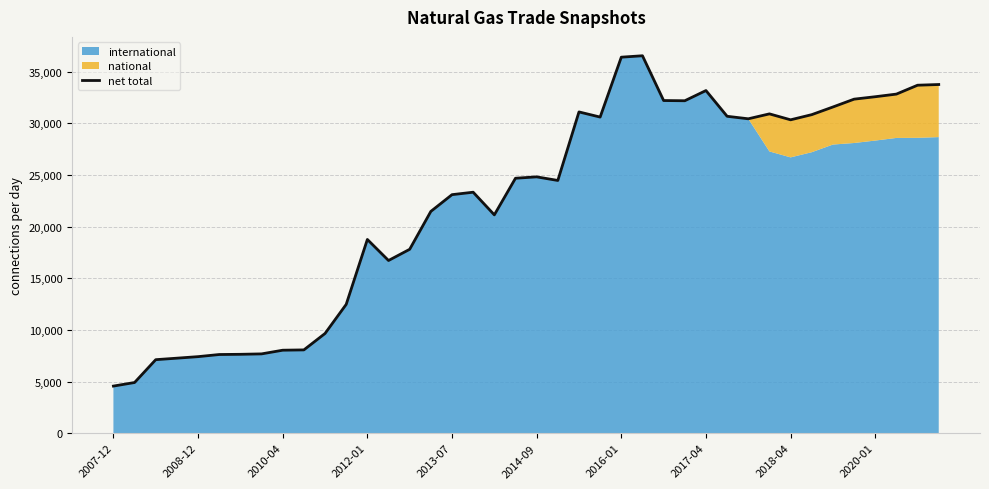

What is the greatest value displayed?

36523